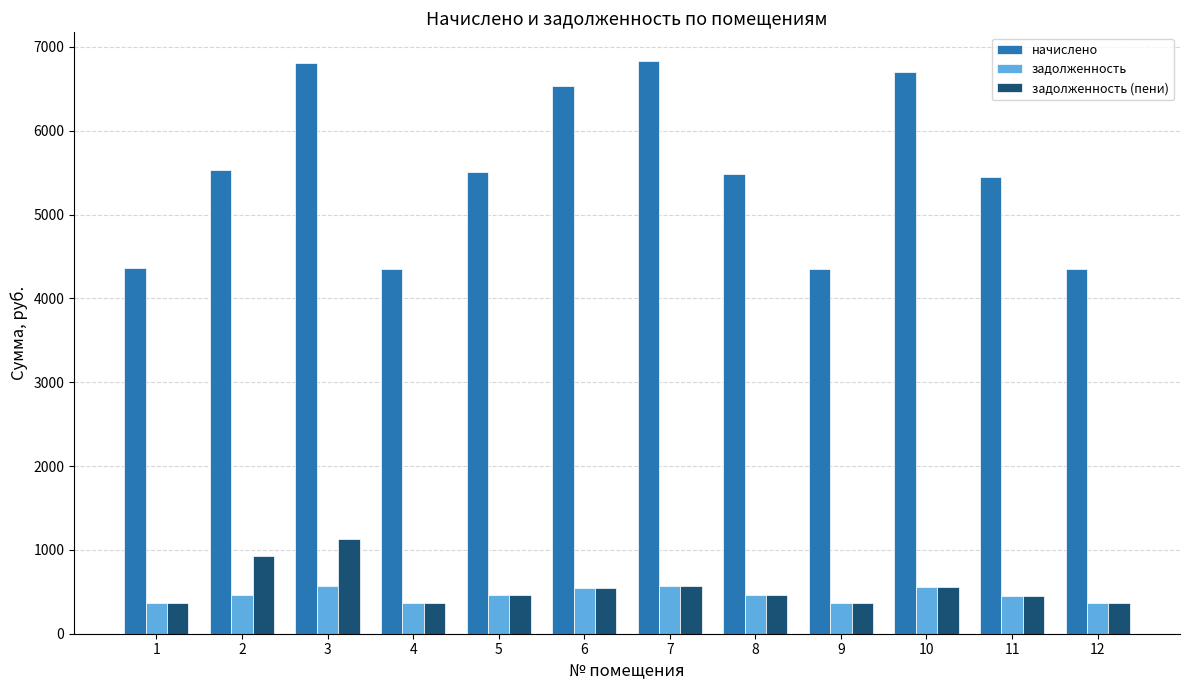

How many groups of bars are there?

12